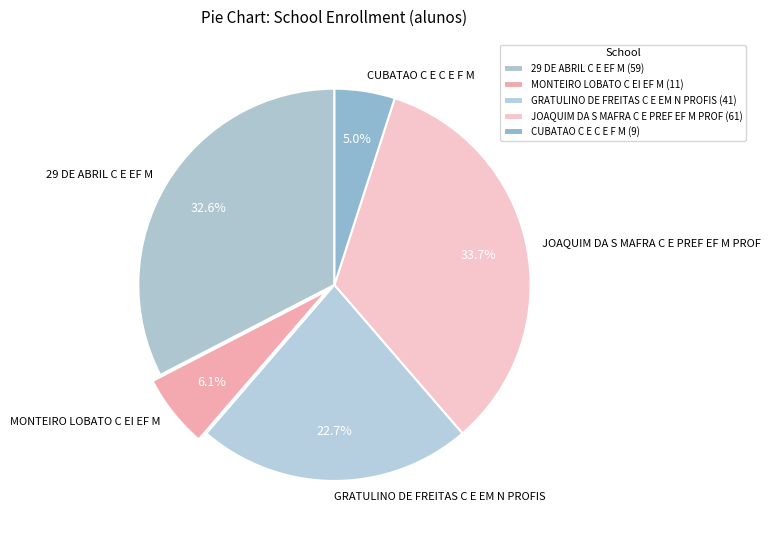

Between JOAQUIM DA S MAFRA C E PREF EF M PROF and CUBATAO C E C E F M, which is larger?

JOAQUIM DA S MAFRA C E PREF EF M PROF